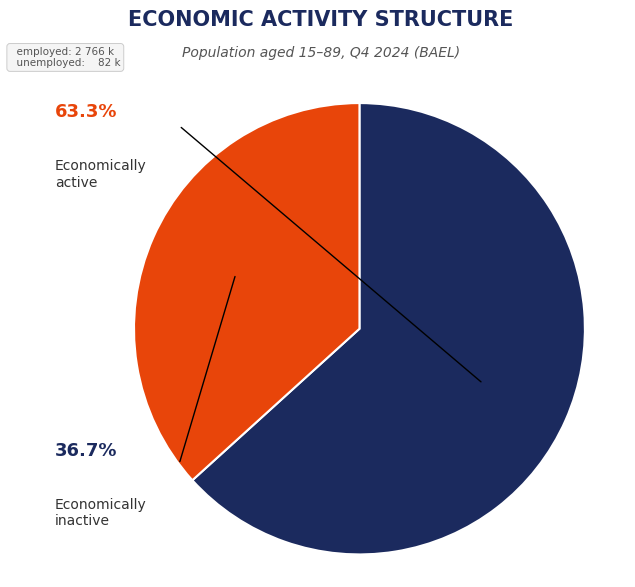

Does any single category account for the majority?

Yes